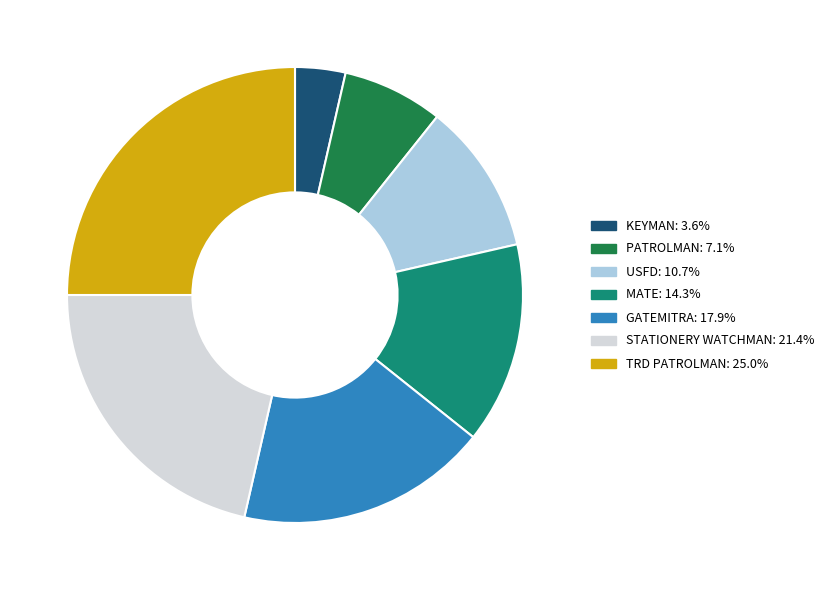

How many slices are in this pie chart?

7